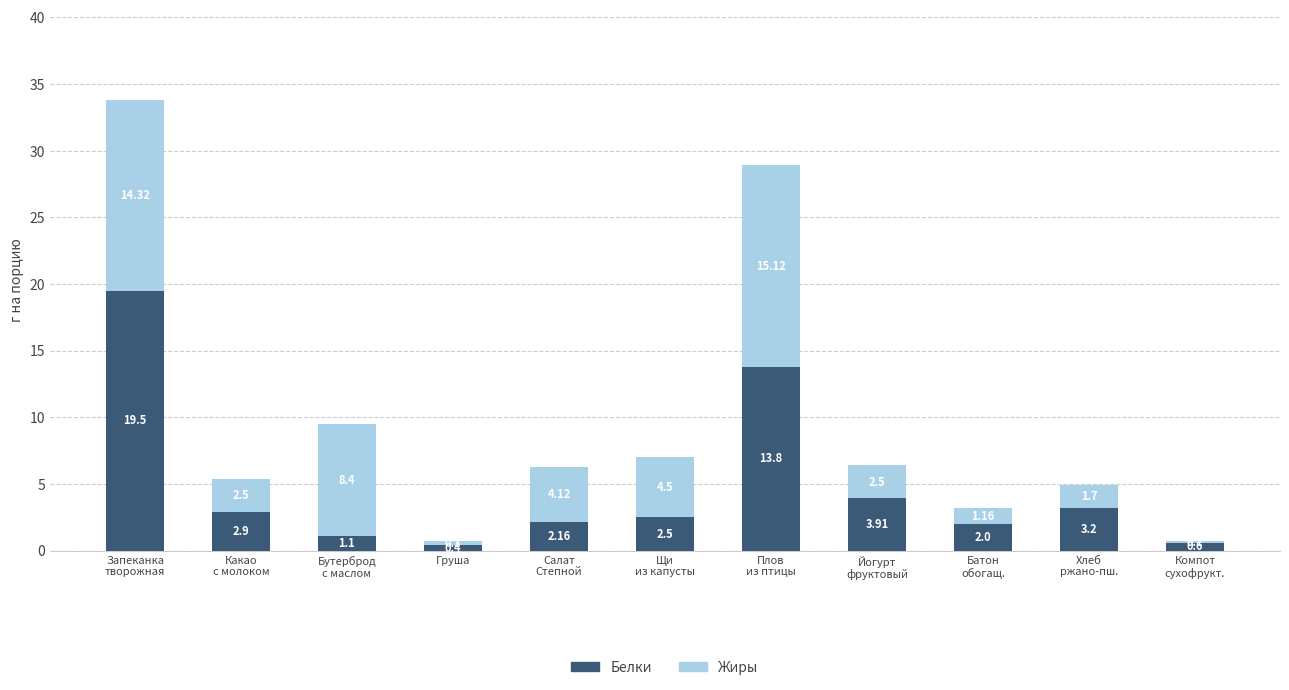

What is the total value across all series at Салат
Степной?

6.3